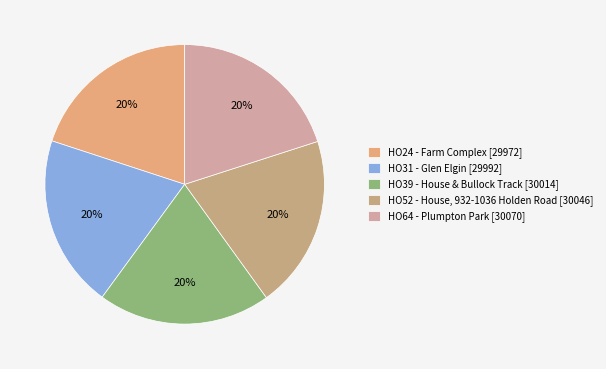

How many slices are in this pie chart?

5